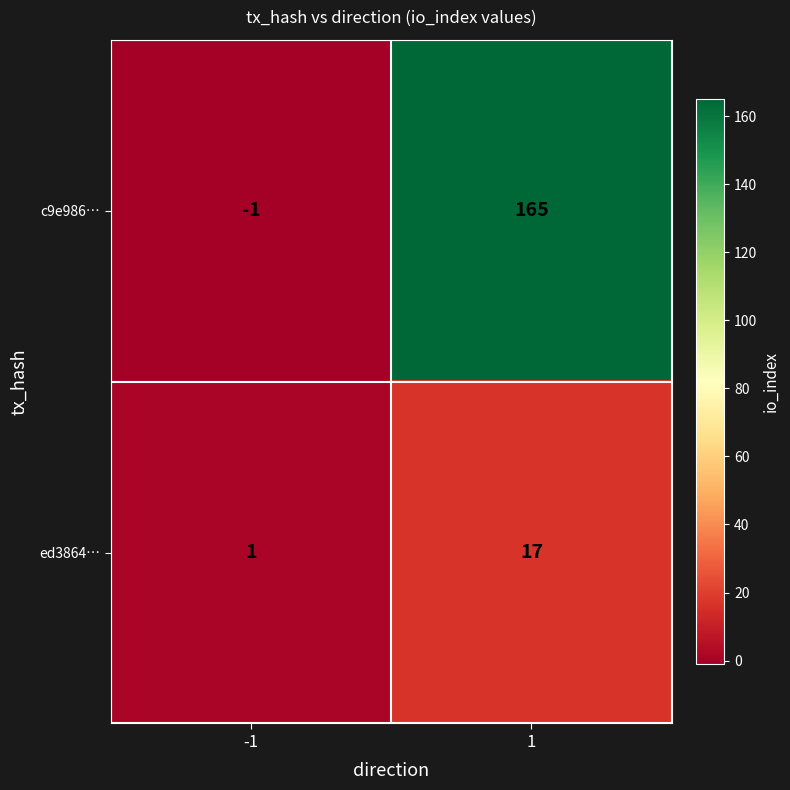

Which series has the widest spread of values?

c9e986…